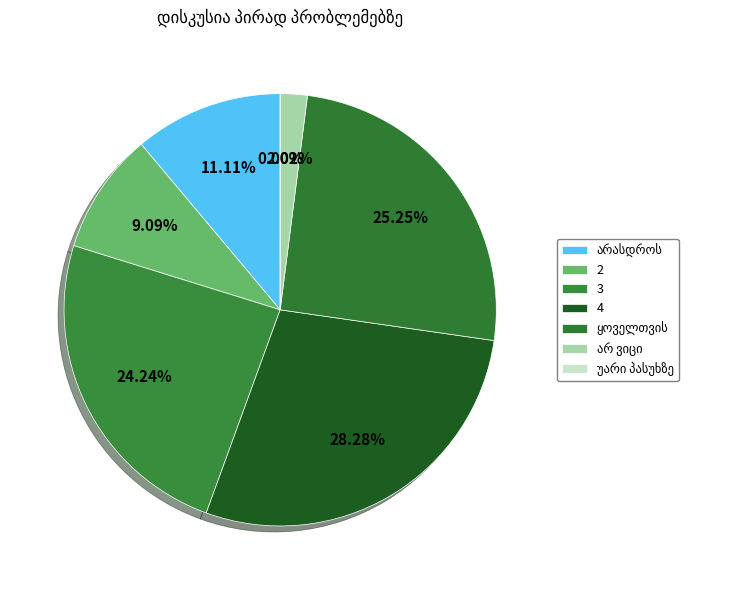

Does 2 represent more than half of the total?

No